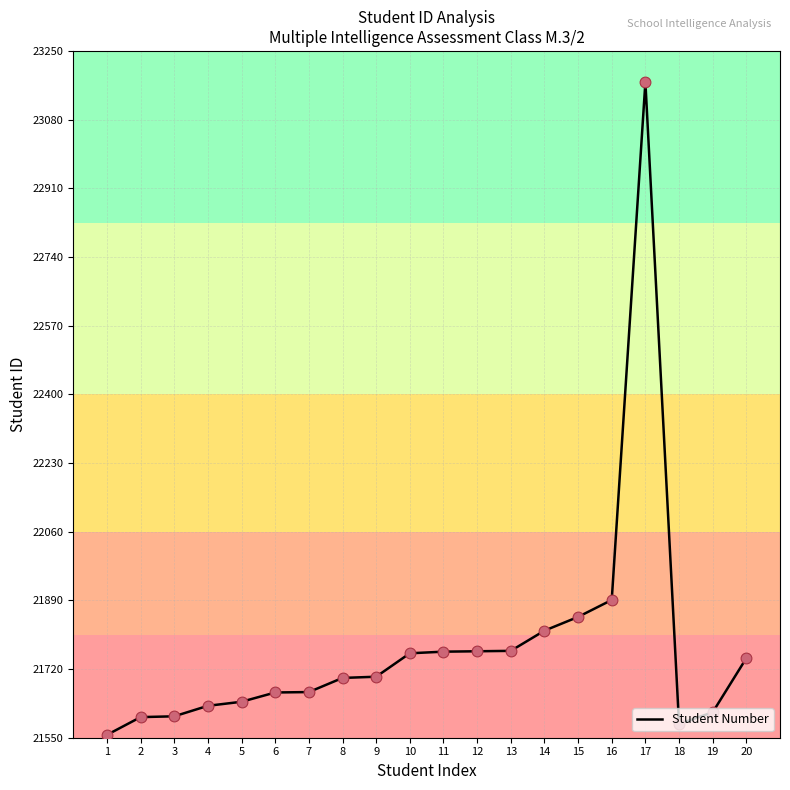

What is the change in value from 3 to 5?

+36